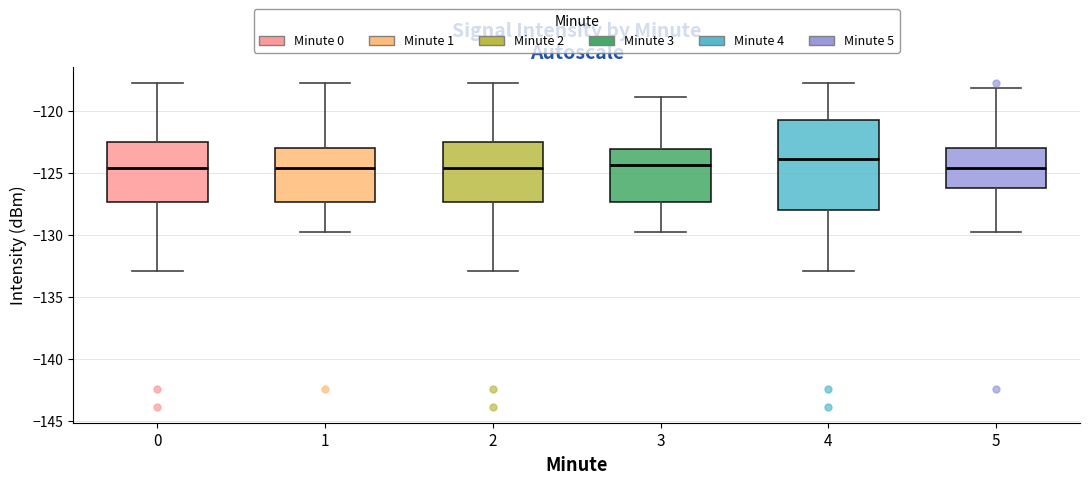

Reading left to right, transcribe this box plot: for each box, give where its median line is, the range the box spans, and where its two whiskers end, as read against the y-axis. The values are not printed on the chart, so give them approximately, as read against the axis.

0: median -124.5, box -127.5 to -122.5, whiskers -133.0 to -117.5
1: median -124.5, box -127.5 to -123.0, whiskers -129.5 to -117.5
2: median -124.5, box -127.5 to -122.5, whiskers -133.0 to -117.5
3: median -124.5, box -127.5 to -123.0, whiskers -129.5 to -119.0
4: median -124.0, box -128.0 to -120.5, whiskers -133.0 to -117.5
5: median -124.5, box -126.0 to -123.0, whiskers -129.5 to -118.0